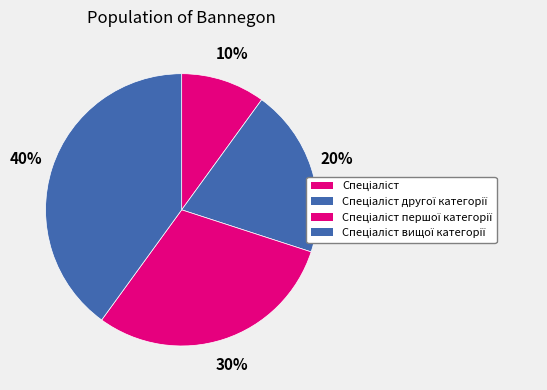

How many slices are in this pie chart?

4